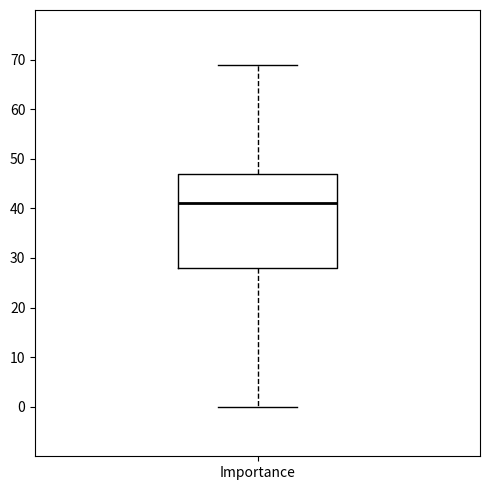

Read this box plot against the y-axis: the position of the median line, the range covered by the box, and the ends of both whiskers. The values are not printed on the chart, so give them approximately, as read against the axis.

median 41, box 28 to 47, whiskers 0 to 69